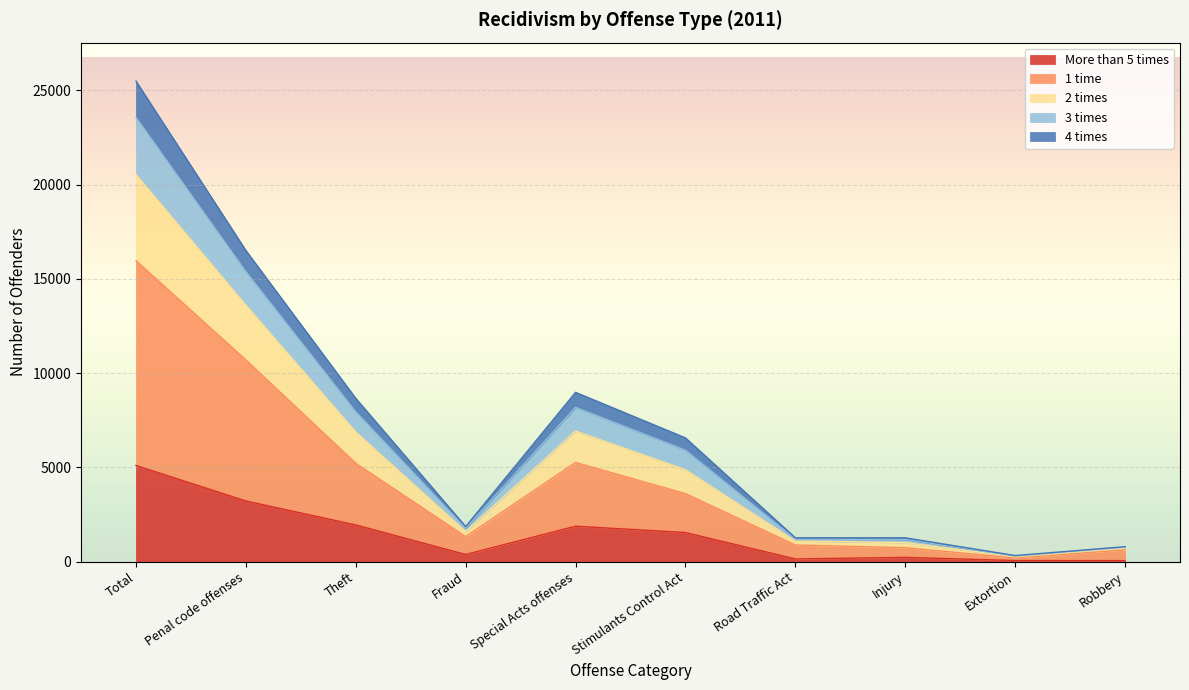

Which category has the highest value in the More than 5 times series?

Total